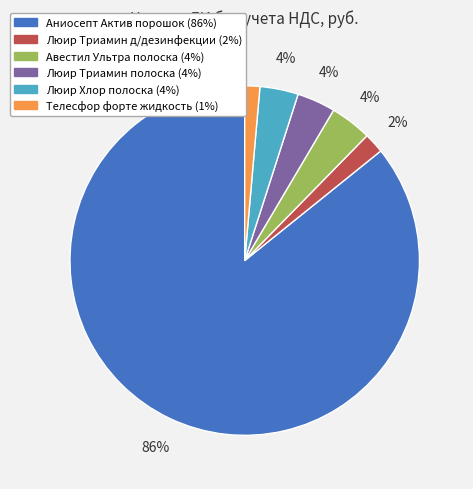

Is there any slice that represents more than half of the pie?

Yes